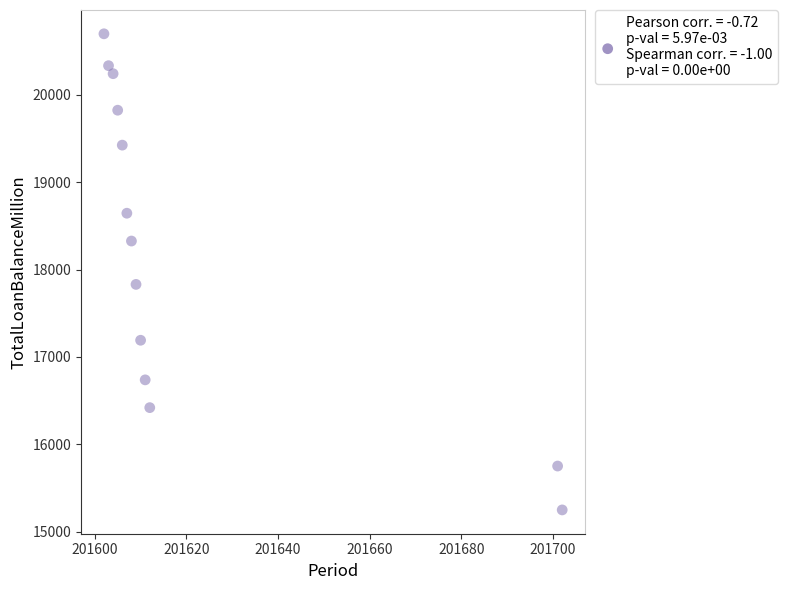

What is the range of Y values (max minus min)?

5450.1